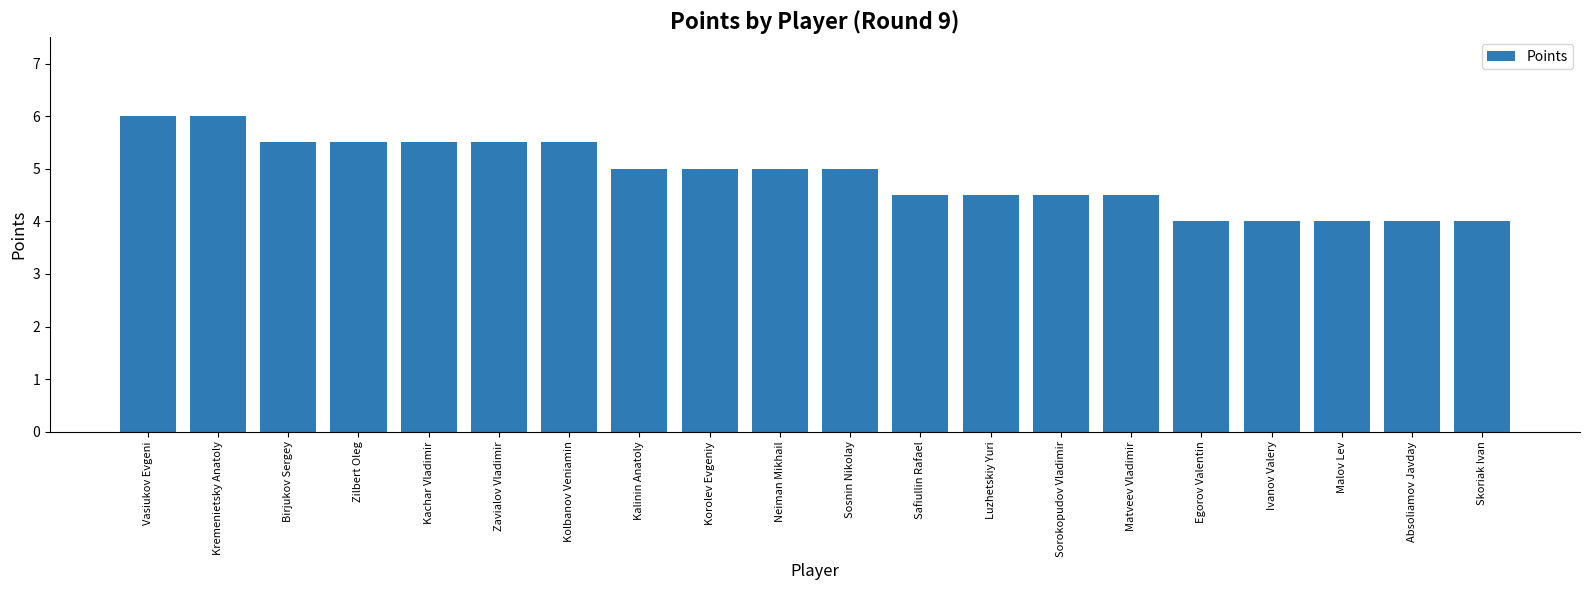

Which has a higher value, Egorov Valentin or Sorokopudov Vladimir?

Sorokopudov Vladimir